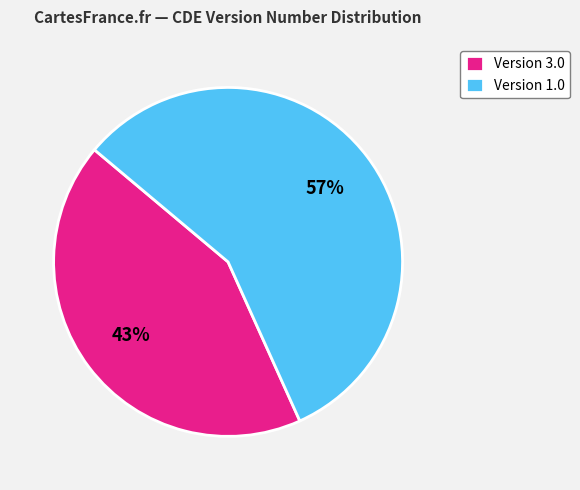

Does Version 3.0 represent more than half of the total?

No